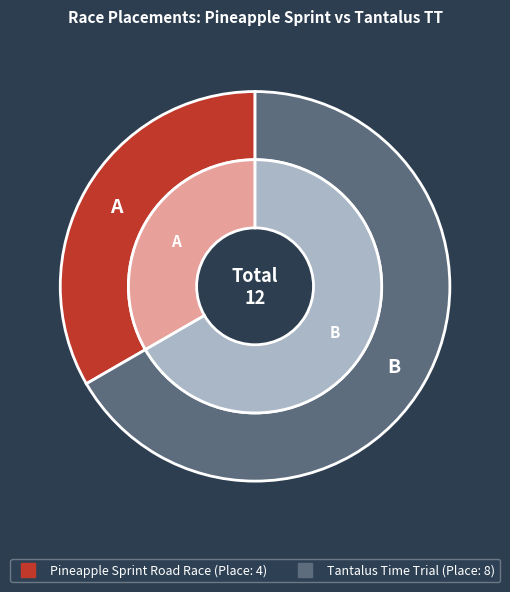

To the nearest percent, what portion does Pineapple Sprint Road Race represent?

33%